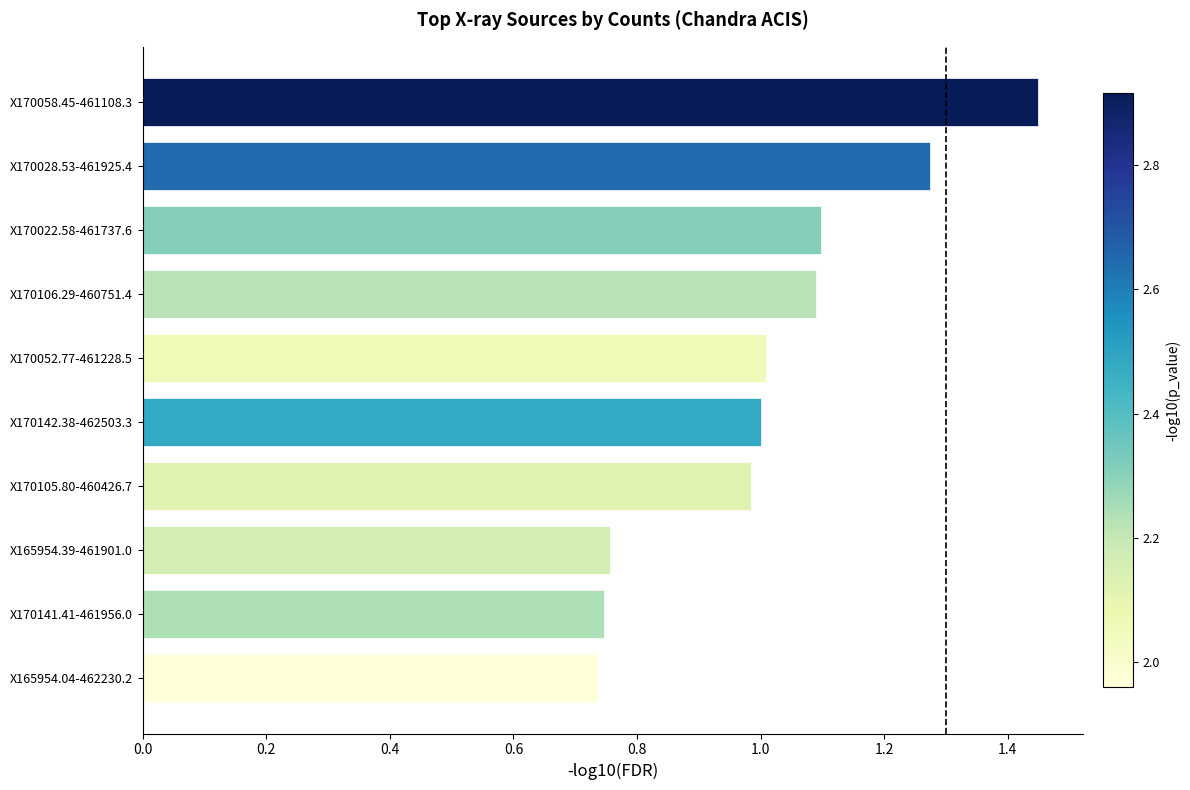

How many bars are there in total?

10